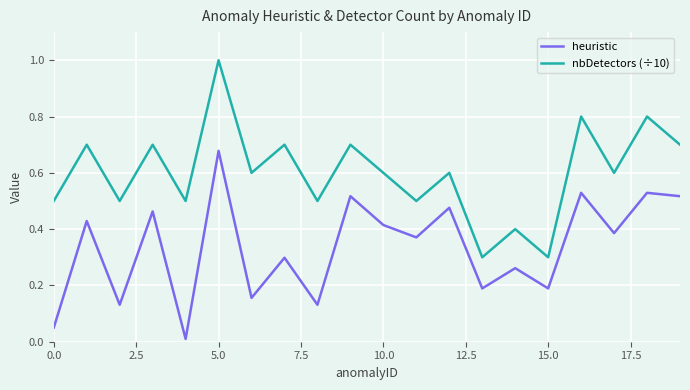

List the series in order of their overall mean, lowest first.

heuristic, nbDetectors (÷10)